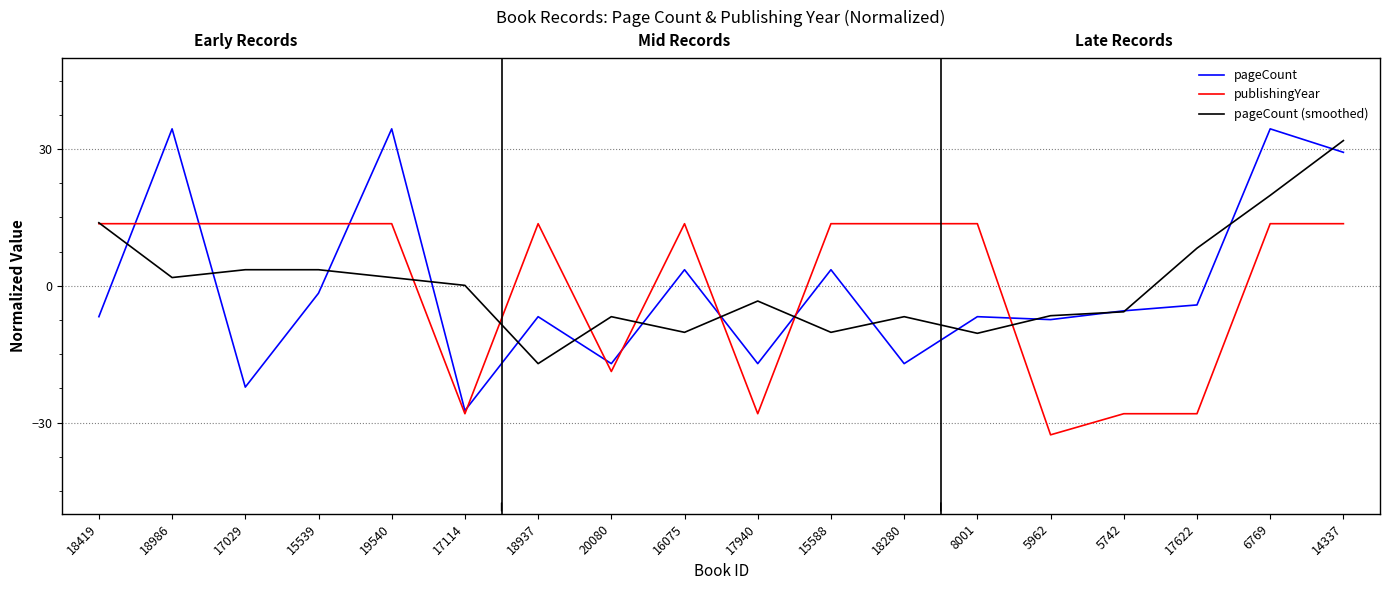

What is the difference between the highest and lowest values at 6769?

20.8